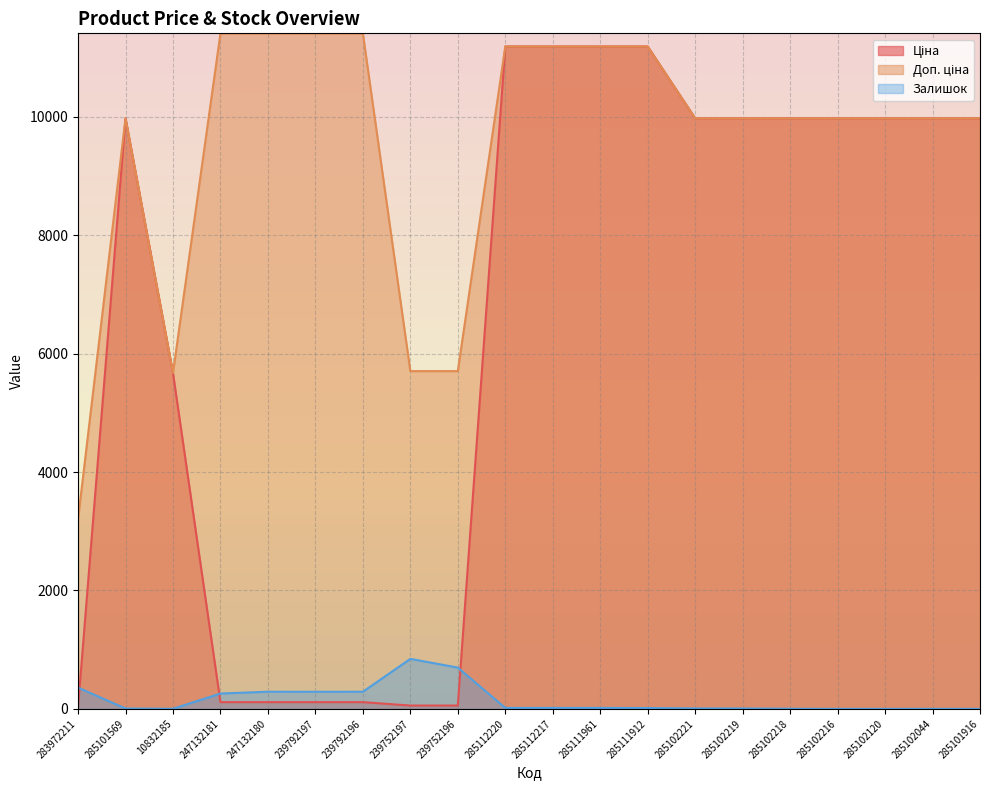

Reading left to right, extract all data points from this chart.

Ціна: 283972211=32.0	285101569=9975.0	10832185=5673.8	247132181=114.1	247132180=114.1	239792197=114.1	239792196=114.1	239752197=57.0	239752196=57.0	285112220=11188.2	285112217=11188.2	285111961=11188.2	285111912=11188.2	285102221=9975.0	285102219=9975.0	285102218=9975.0	285102216=9975.0	285102120=9975.0	285102044=9975.0	285101916=9975.0
Доп. ціна: 283972211=3205.0	285101569=9975.0	10832185=5673.8	247132181=11410.0	247132180=11410.0	239792197=11410.0	239792196=11410.0	239752197=5705.0	239752196=5705.0	285112220=11188.2	285112217=11188.2	285111961=11188.2	285111912=11188.2	285102221=9975.0	285102219=9975.0	285102218=9975.0	285102216=9975.0	285102120=9975.0	285102044=9975.0	285101916=9975.0
Залишок: 283972211=360.0	285101569=7.0	10832185=2.0	247132181=260.0	247132180=290.0	239792197=289.0	239792196=290.0	239752197=845.0	239752196=698.0	285112220=17.0	285112217=17.0	285111961=17.0	285111912=15.0	285102221=8.0	285102219=7.0	285102218=3.0	285102216=0.0	285102120=0.0	285102044=1.0	285101916=0.0